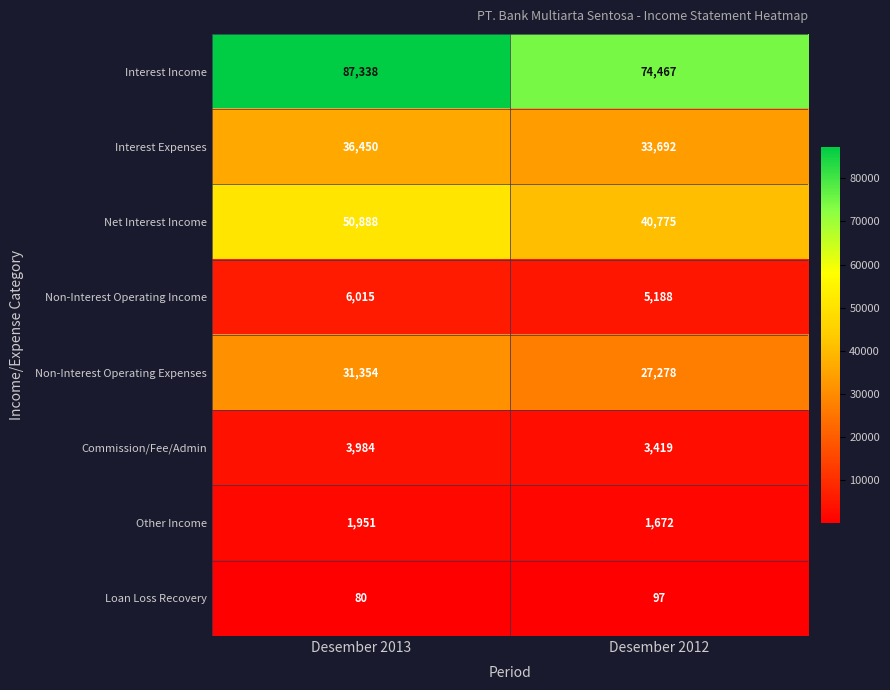

Which series changed the most between Desember 2013 and Desember 2012?

Interest Income